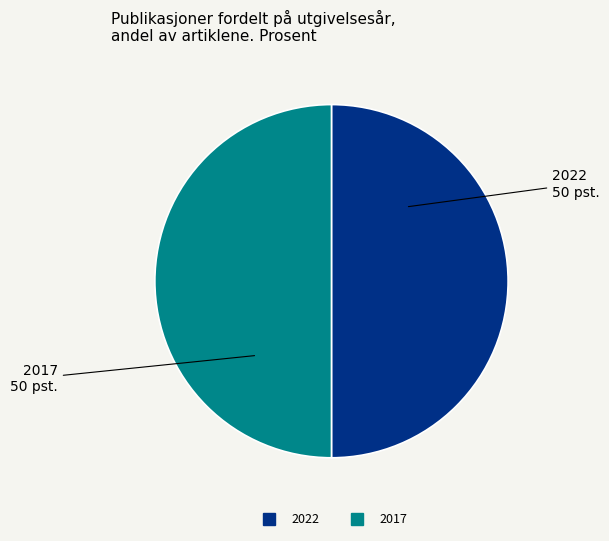

Is the sum of 2017 and 2022 greater than half?

Yes